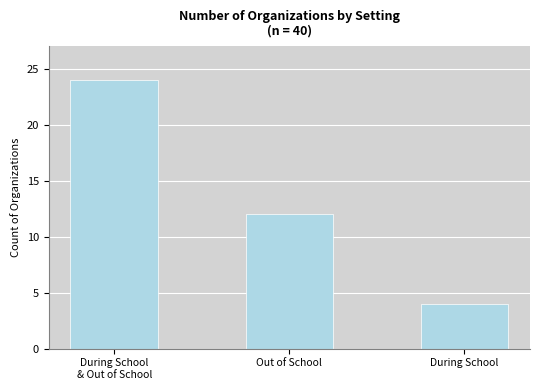

How many values are below 12?

1